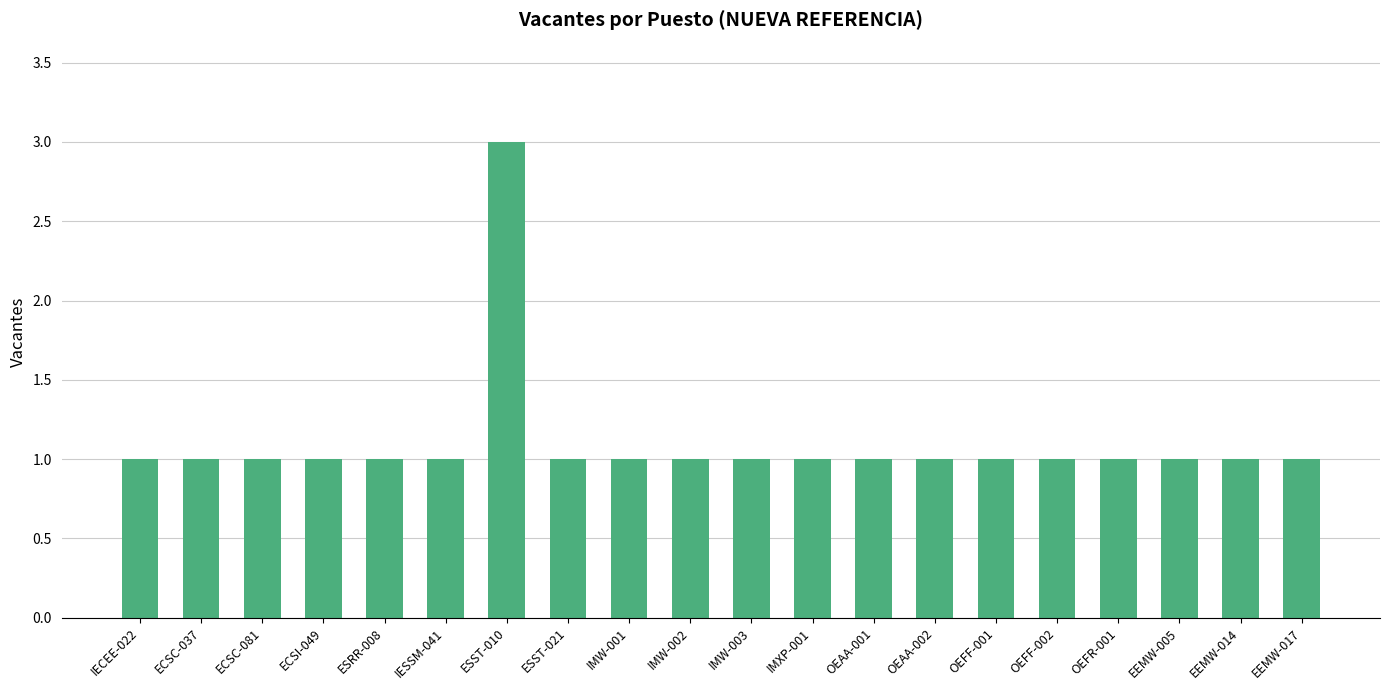

Approximately how many times larger is the value at ECSC-037 compared to OEFF-001?

1.0